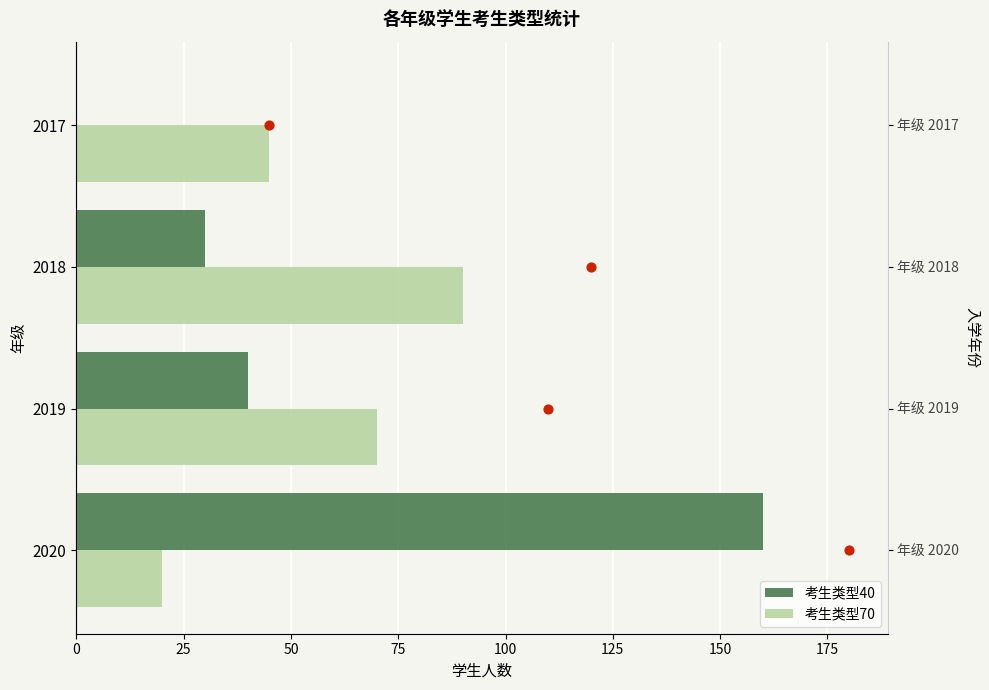

Which series has the largest total across all categories?

考生类型40